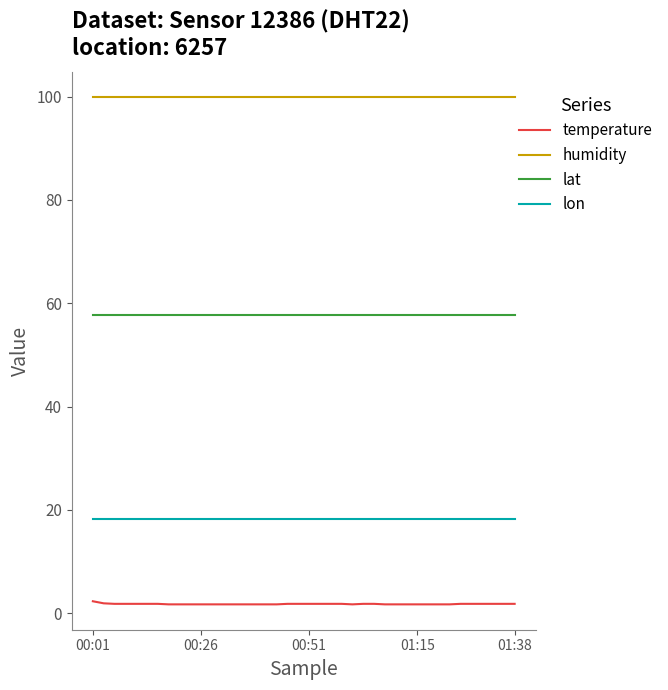

True or false: lon and temperature intersect in this chart.

False